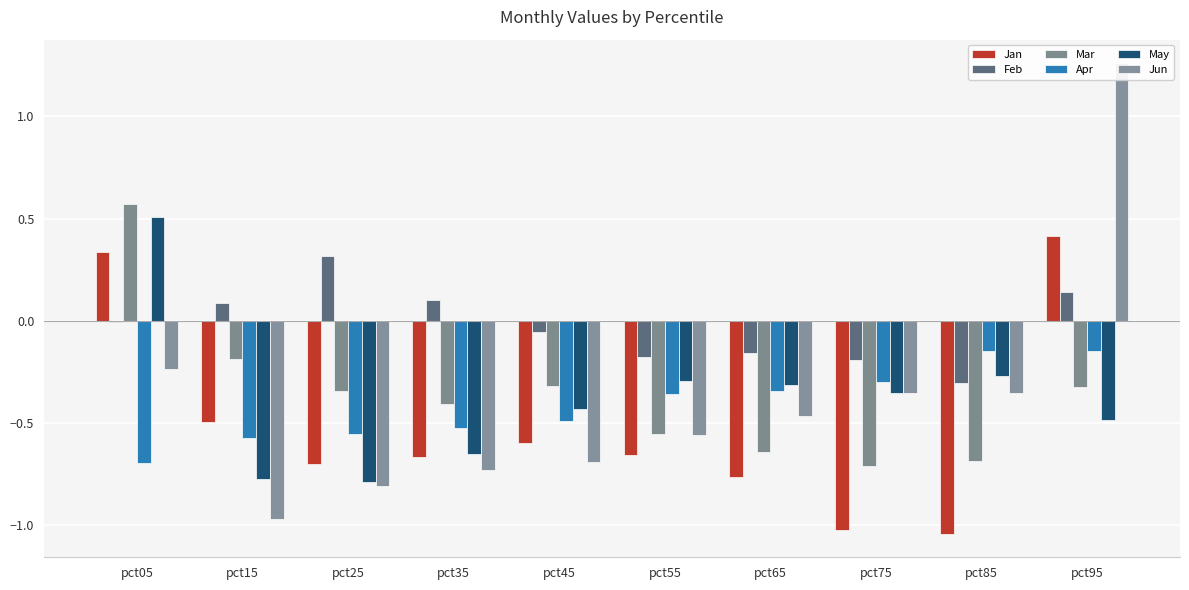

The May series shows -0.8 at pct25. True or false?

True